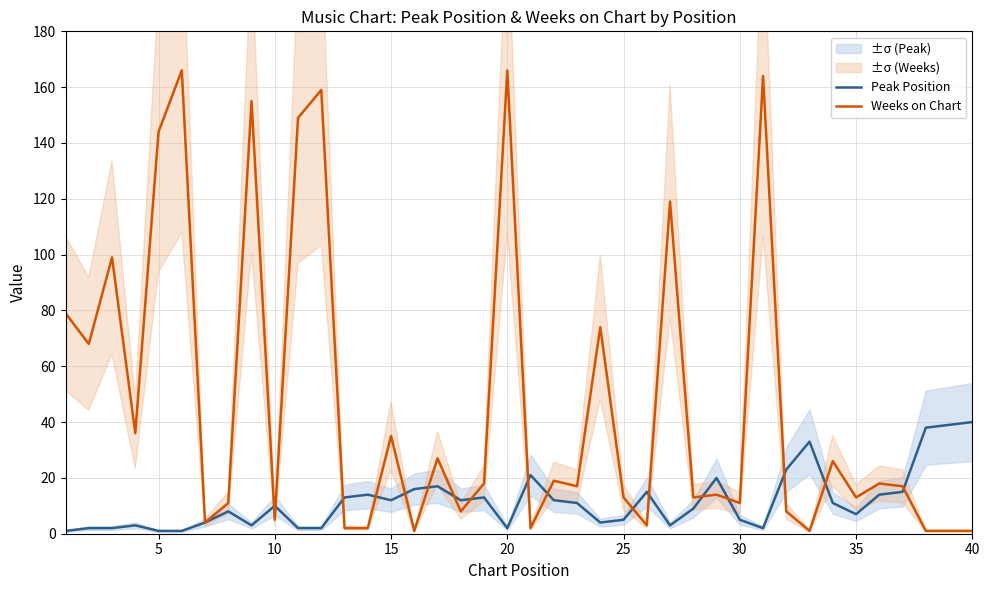

Reading left to right, list all the values displayed in this chart.

Peak Position: 1	2	2	3	1	1	4	8	3	10	2	2	13	14	12	16	17	12	13	2	21	12	11	4	5	15	3	9	20	5	2	23	33	11	7	14	15	38	39	40
Weeks on Chart: 79	68	99	36	144	166	4	11	155	5	149	159	2	2	35	1	27	8	18	166	2	19	17	74	13	3	119	13	14	11	164	8	1	26	13	18	17	1	1	1